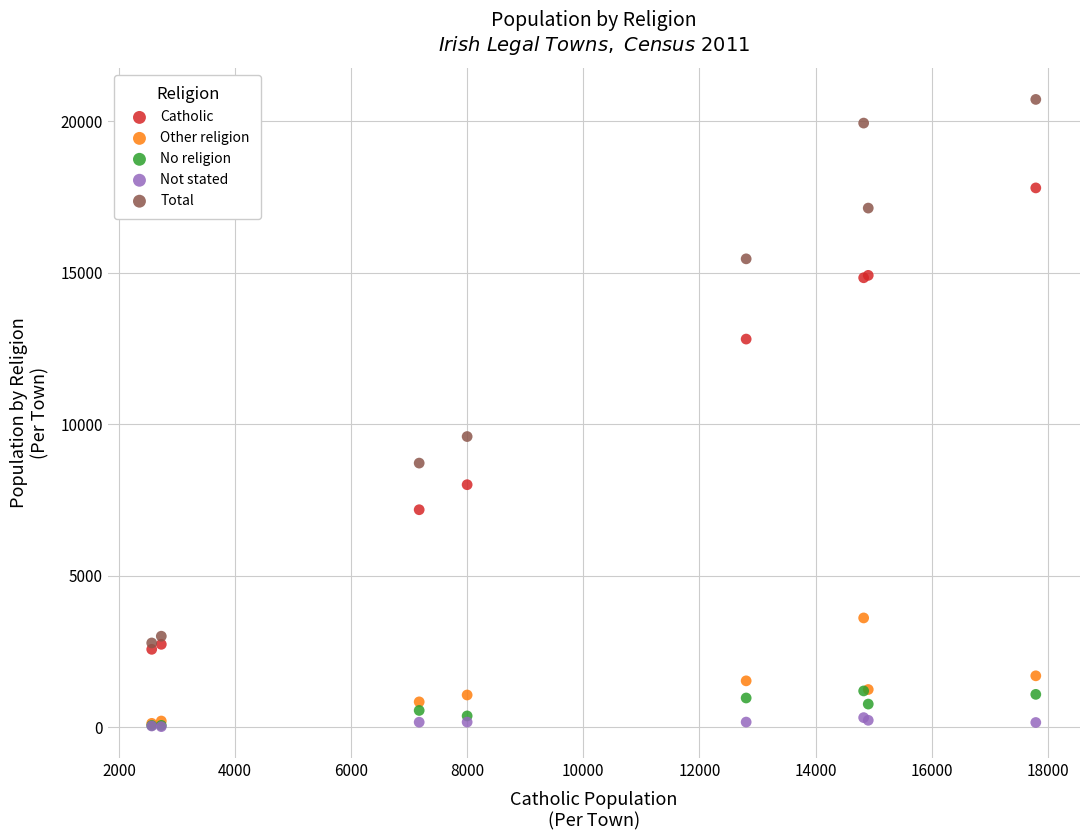

What are all the series names shown in the legend?

Catholic, Other religion, No religion, Not stated, Total